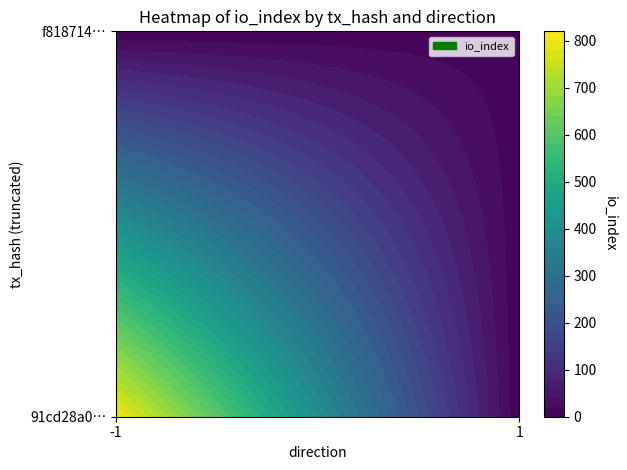

Reading left to right, transcribe all the data shown in this chart.

91cd28a0b09de87cd5496b0c334454353257030: -1	803
f818714590b6e0f02928ca3bf43435a73c91c3f: 1	10